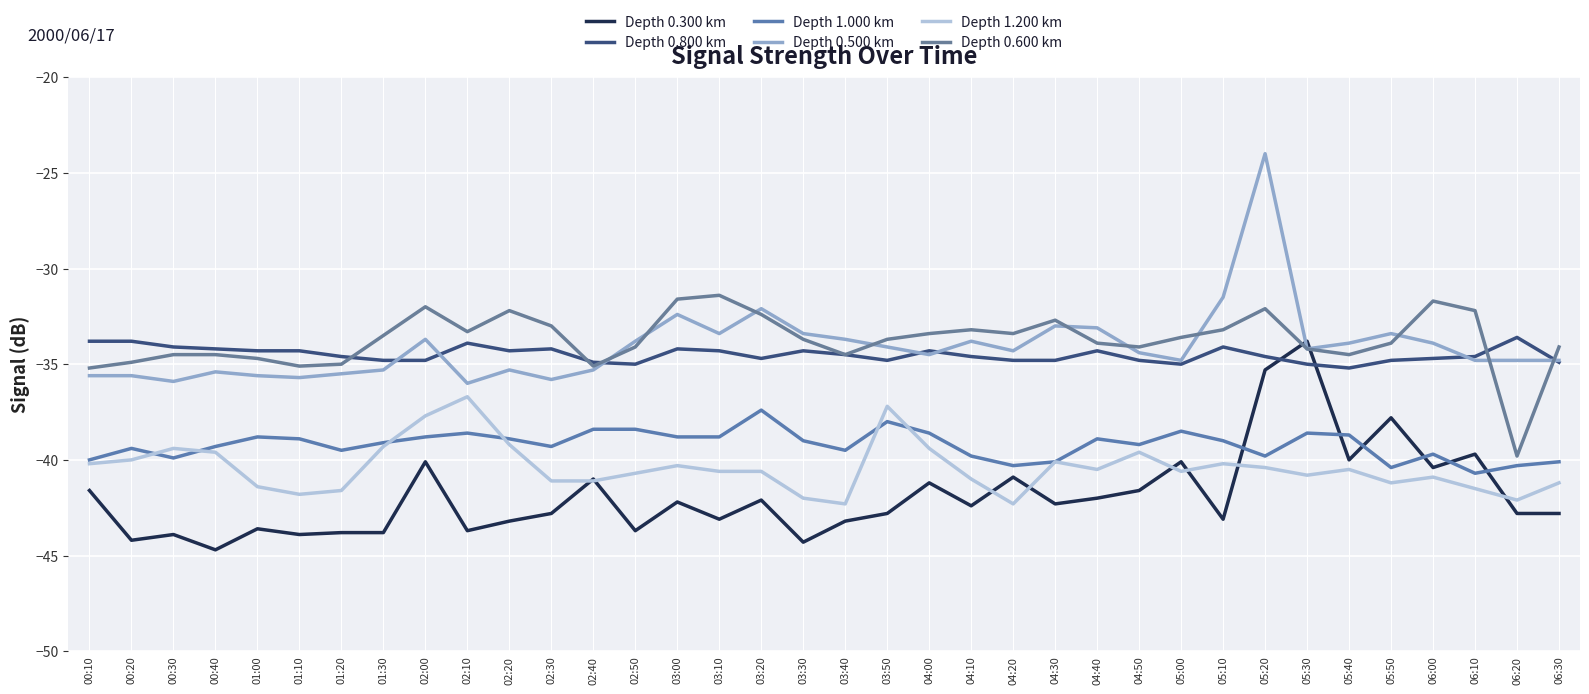

What is the label of the 5th point from the left?

01:00